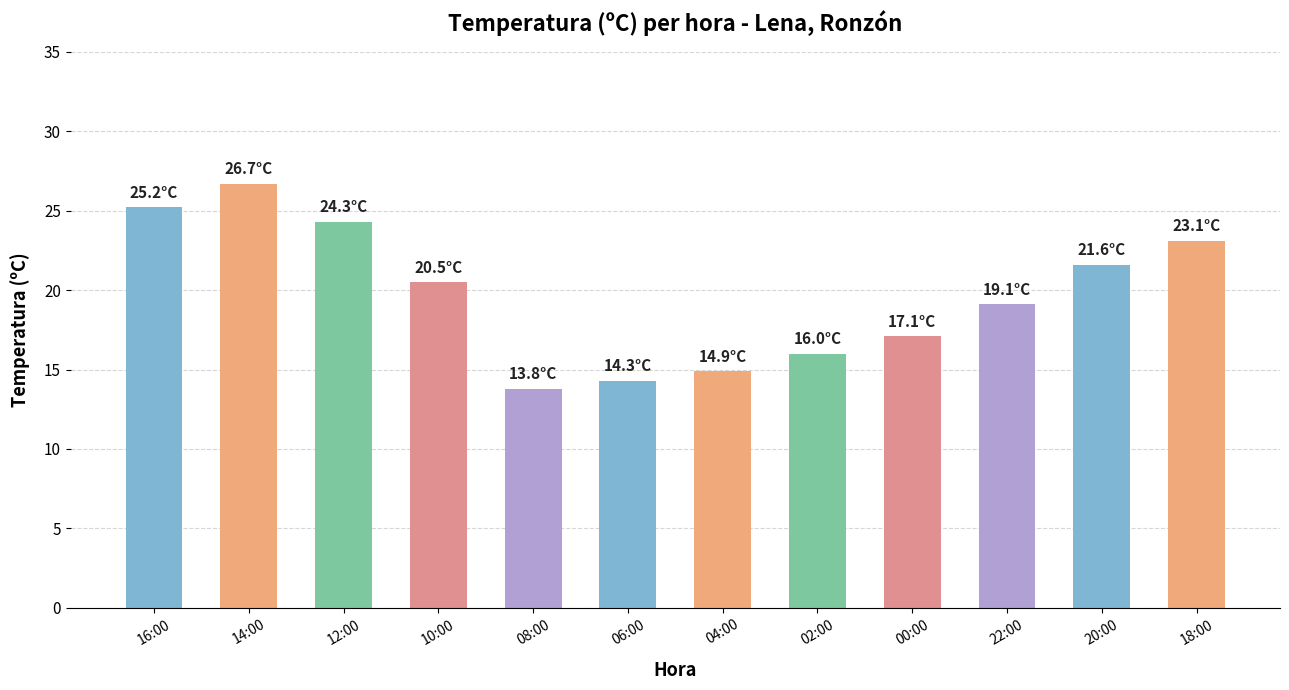

What is the ratio of the value at 22:00 to the value at 16:00?

0.8